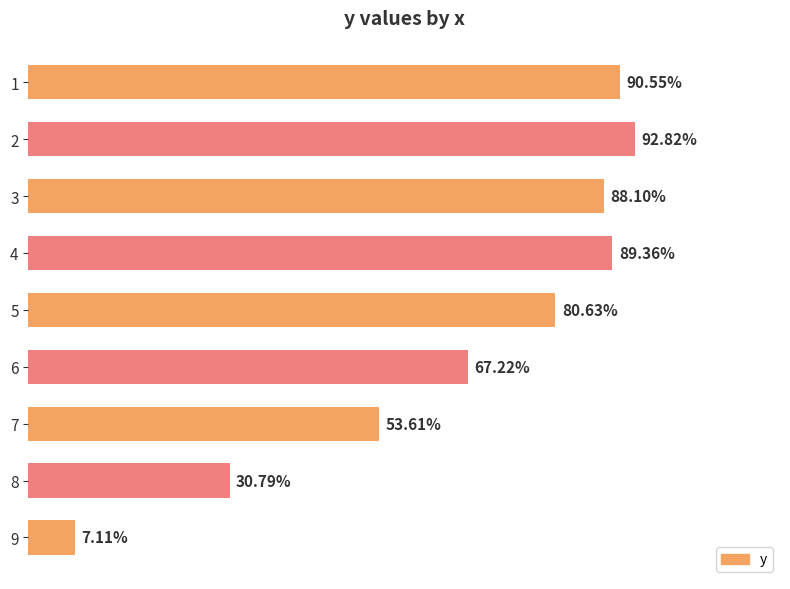

Rank the categories by value from highest to lowest.

2, 1, 4, 3, 5, 6, 7, 8, 9